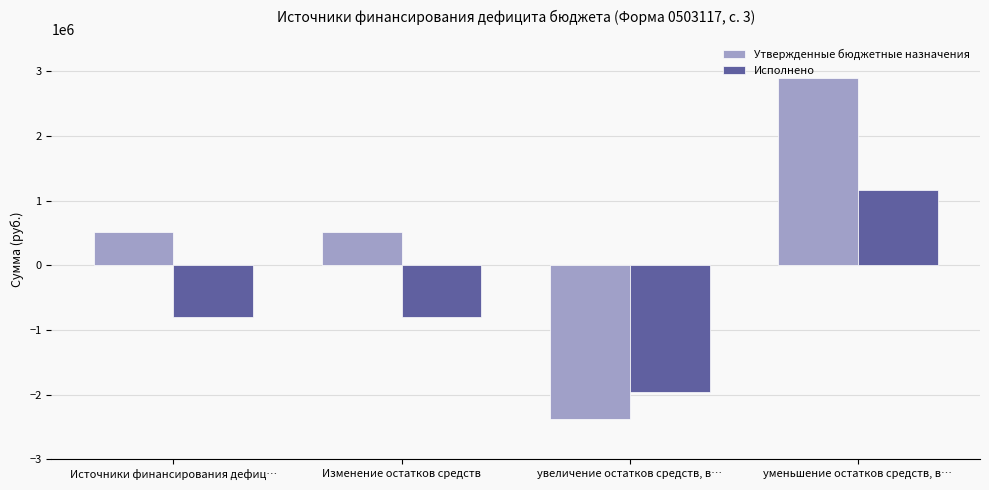

What is the label of the 1st bar from the left?

Источники финансирования дефиц…